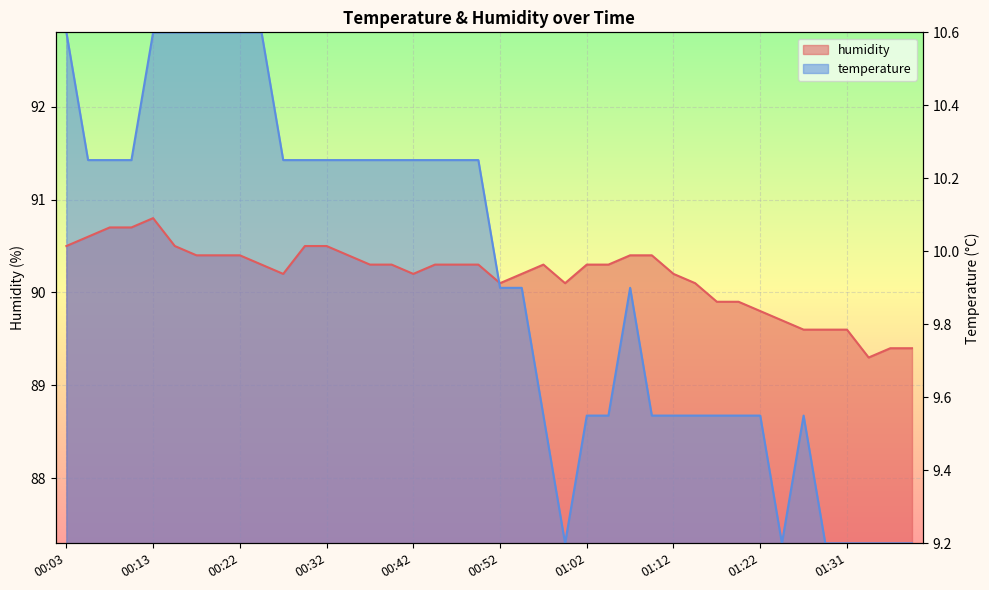

How many lines are shown in the chart?

2